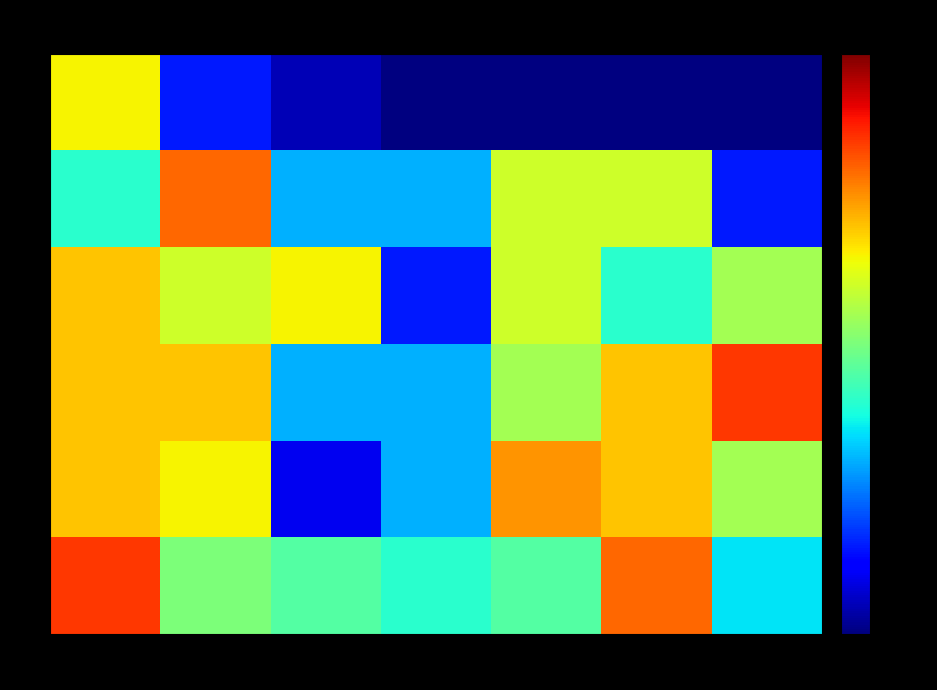

Which category has the lowest value across all series?

3